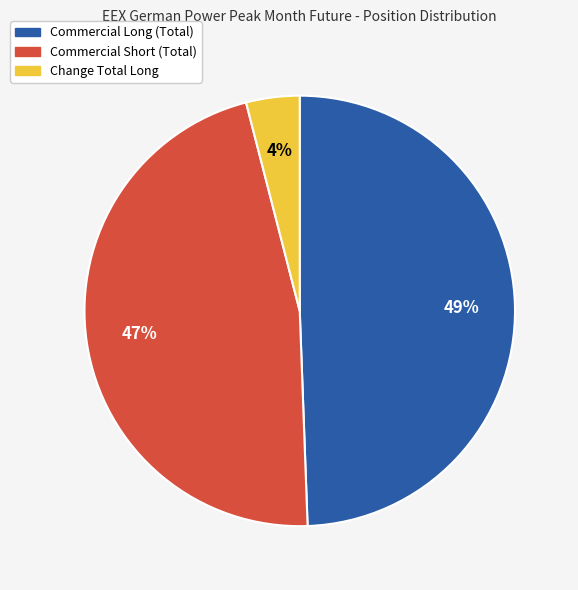

Combined, do Commercial Long (Total) and Commercial Short (Total) account for over 50%?

Yes